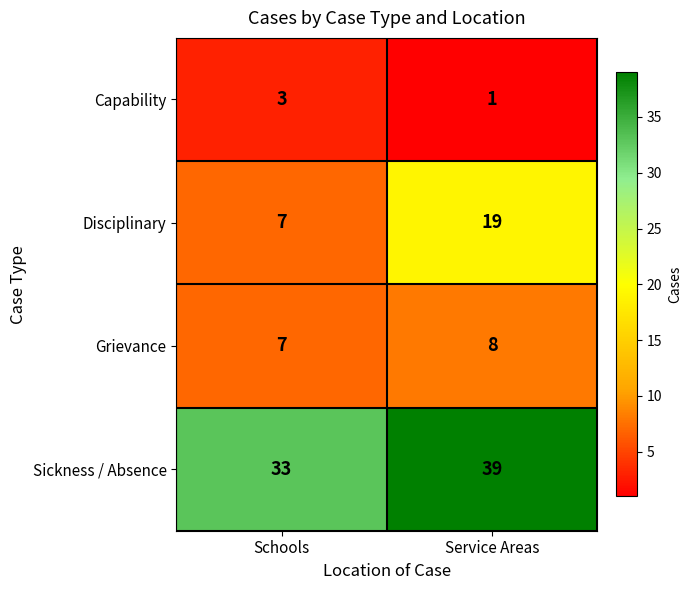

Reading right to left, what are all the values shown in this chart?

Capability: Service Areas=1	Schools=3
Disciplinary: Service Areas=19	Schools=7
Grievance: Service Areas=8	Schools=7
Sickness / Absence: Service Areas=39	Schools=33